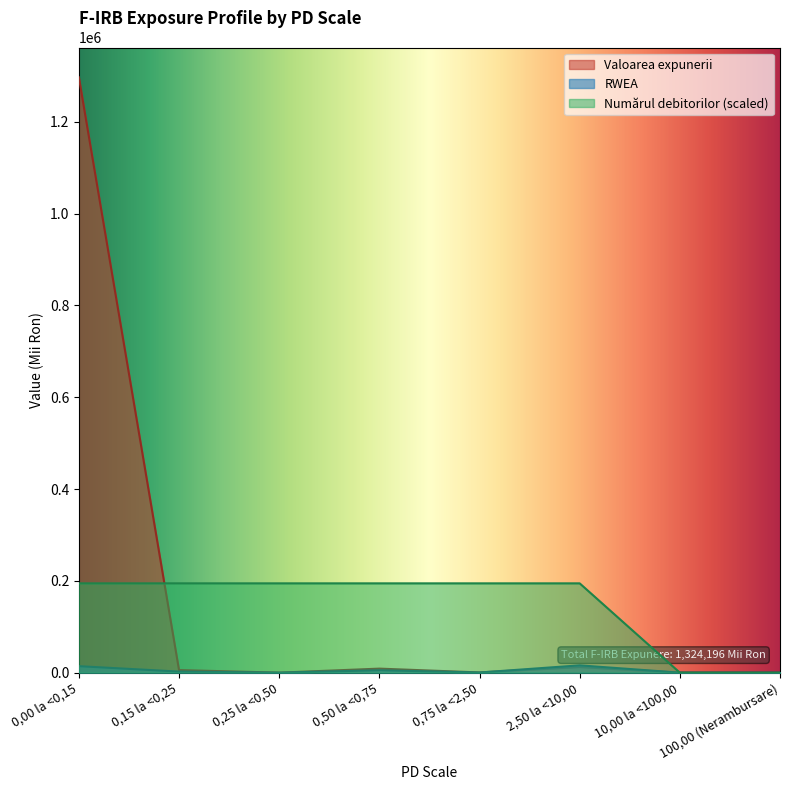

Which category has the lowest value in the RWEA series?

10,00 la <100,00